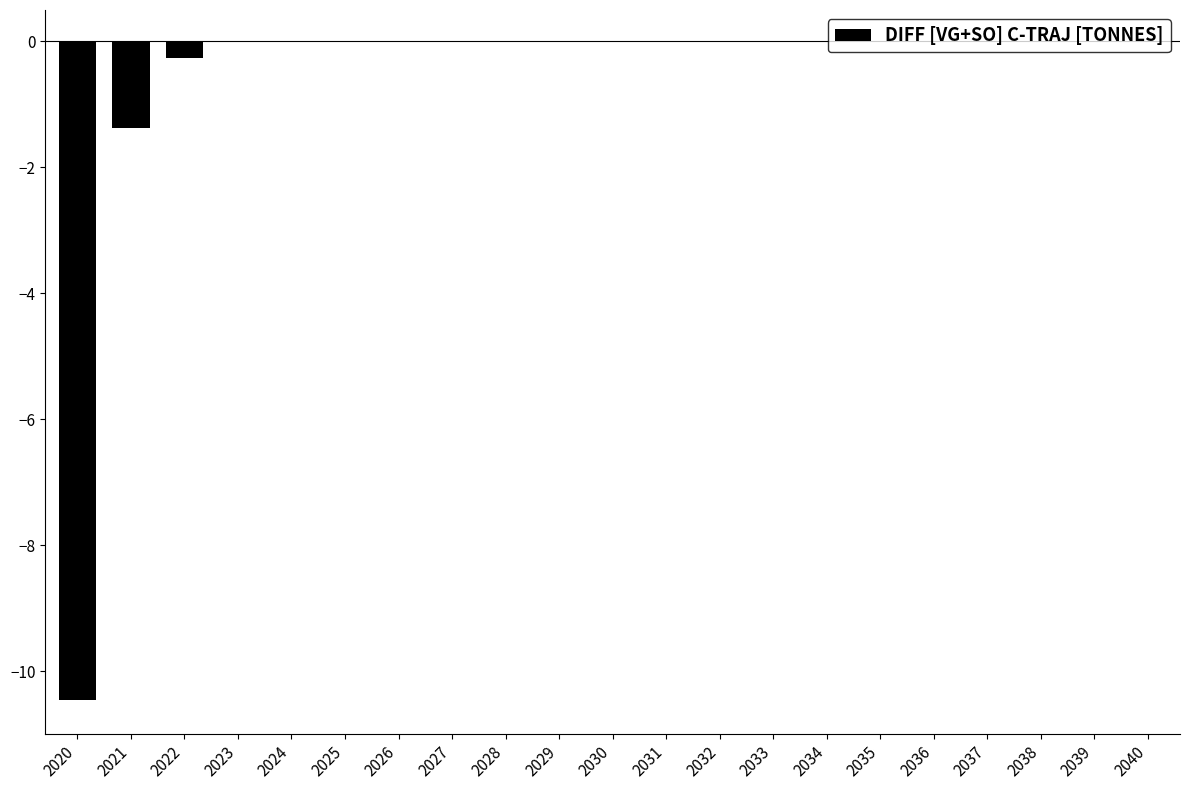

Where is the data nearest to the value -5?

2021